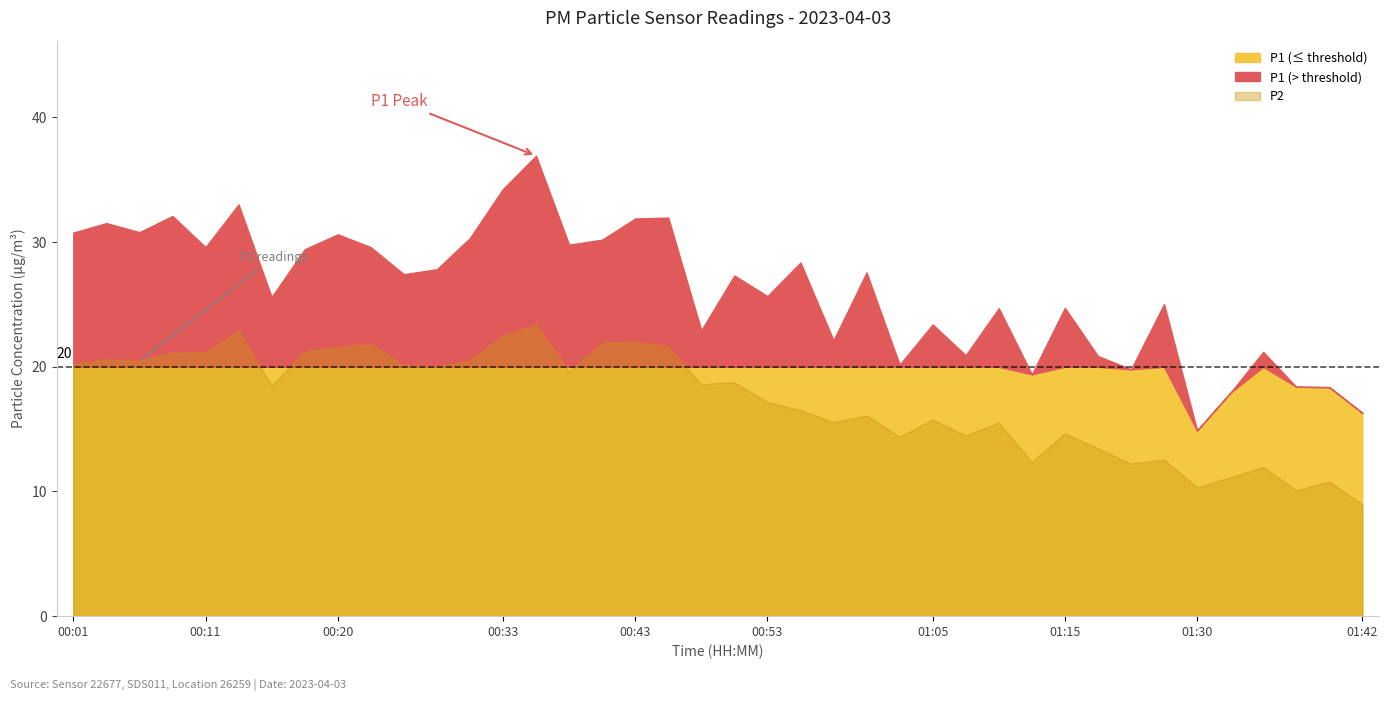

Is the value of P1 at 01:05 greater than the value of P2 at 00:23?

Yes